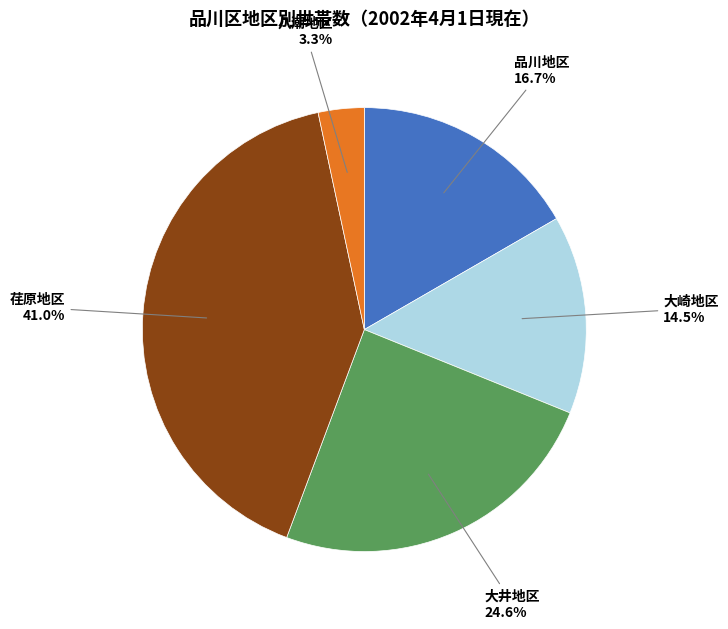

Is there any slice that represents more than half of the pie?

No